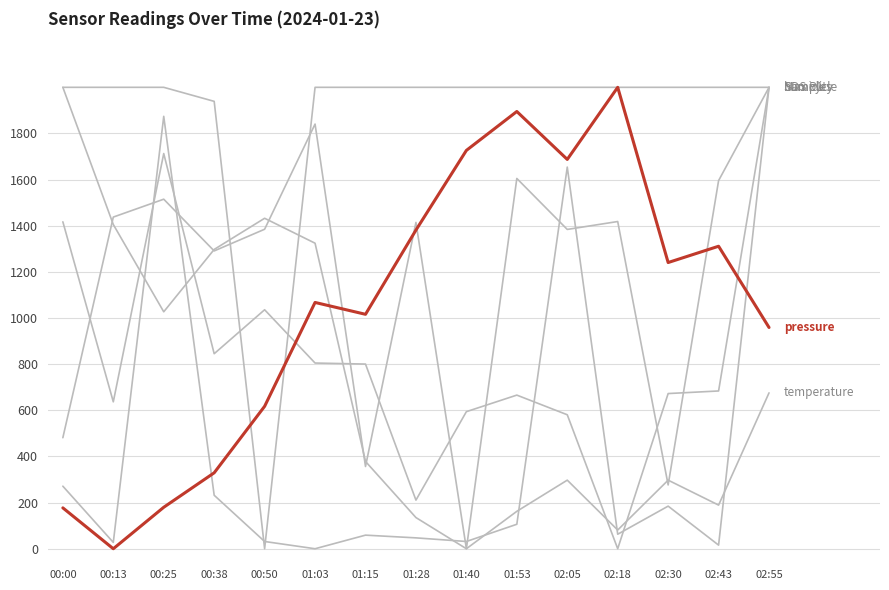

How many lines are shown in the chart?

6